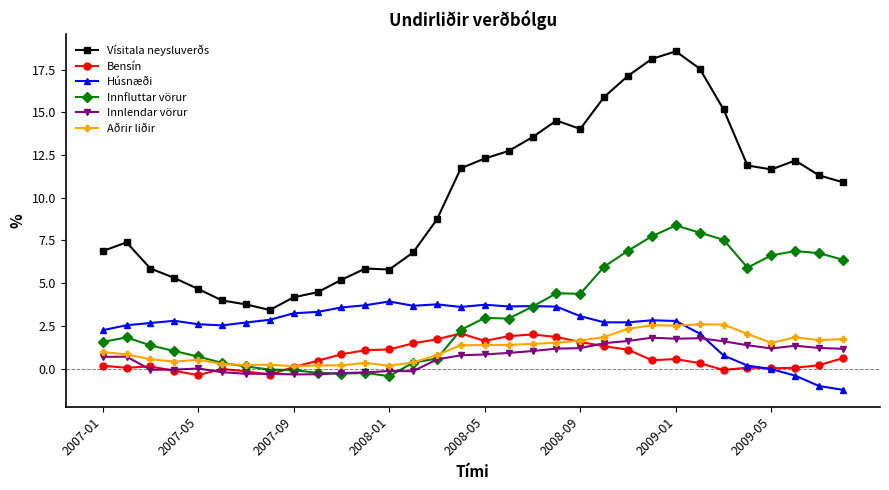

At how many categories does at least one series exceed 5?

26